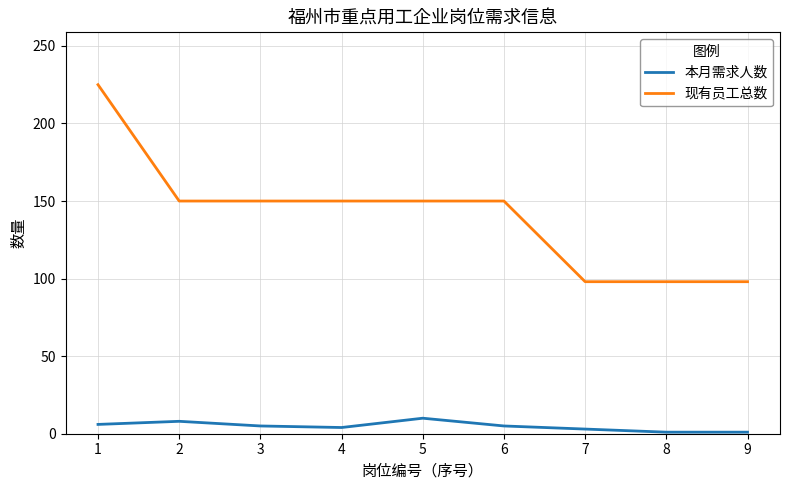

What is the difference between the second highest and minimum values in the 现有员工总数 series?

52